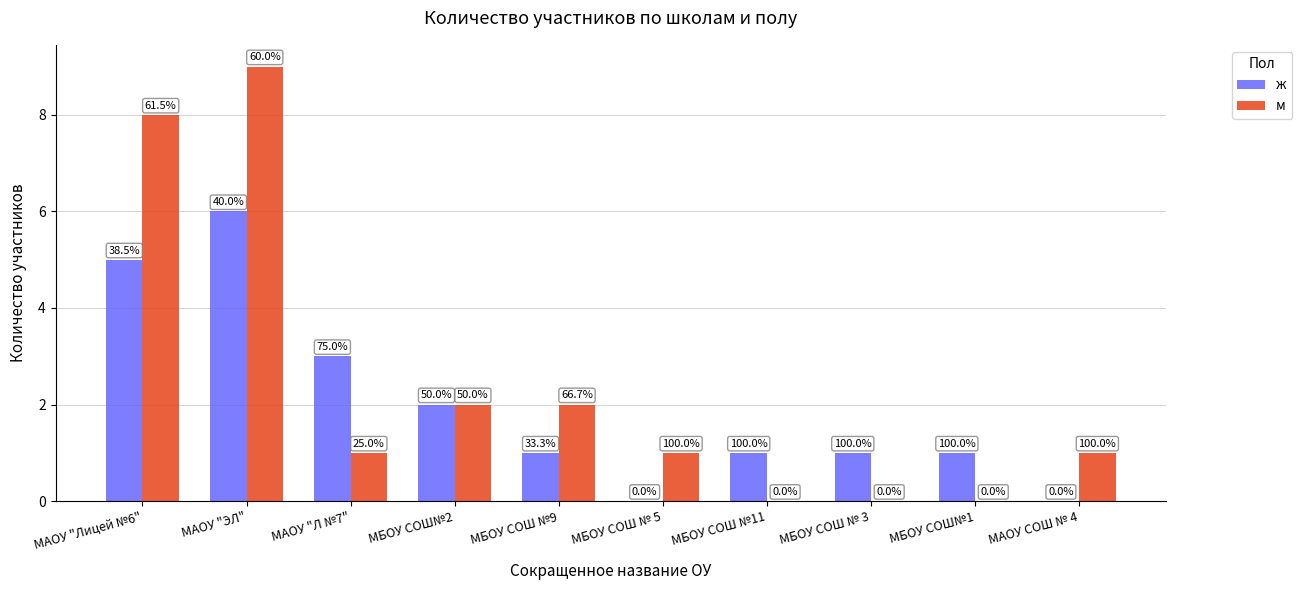

Between МАОУ "Лицей №6" and МБОУ СОШ№1, which series saw the biggest shift?

м